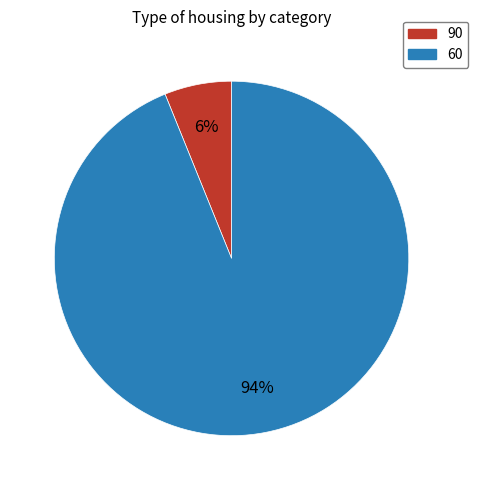

Do 90 and 60 together represent more than half of the pie?

Yes